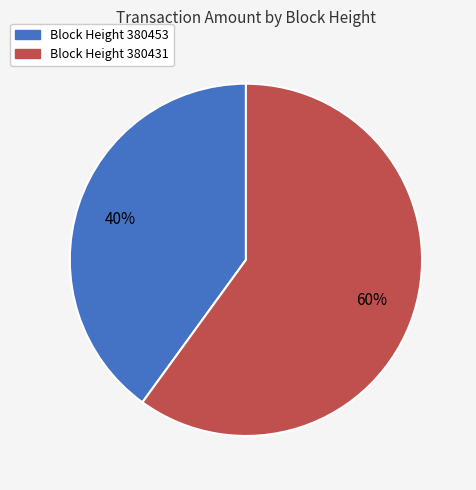

To the nearest percent, what is the difference between the largest and smallest slice percentages?

20%